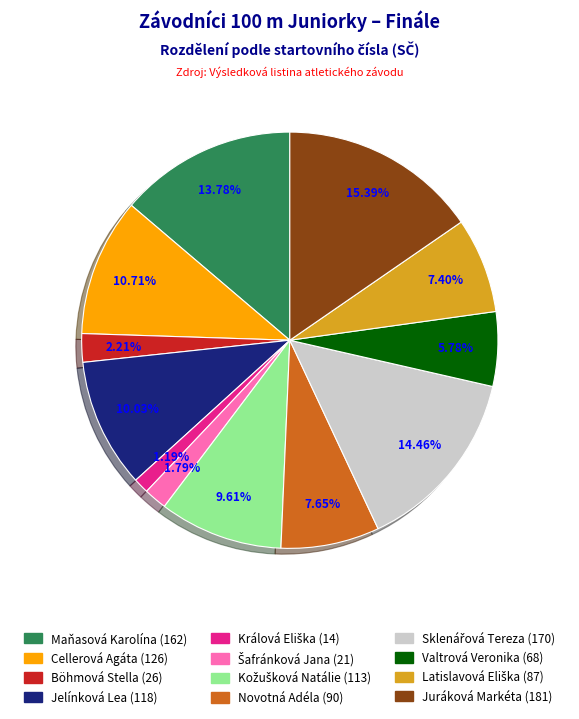

Is it true that Jelínková Lea is 10% of the pie?

True